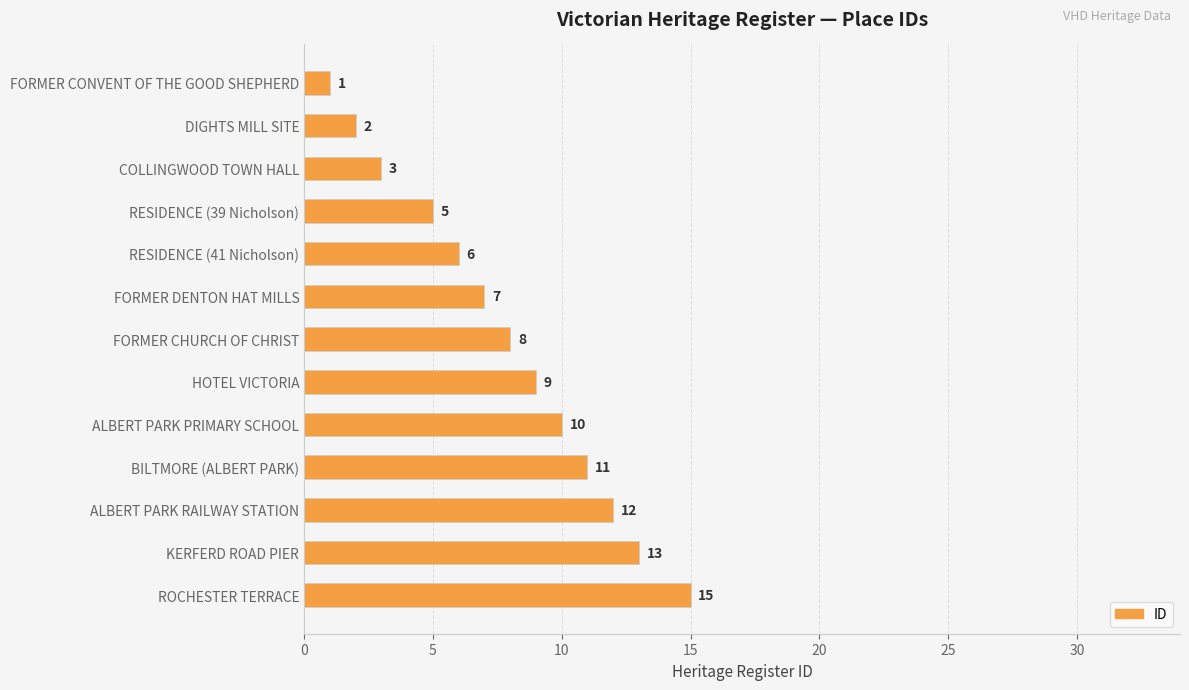

Where is the data nearest to the value 8?

FORMER CHURCH OF CHRIST